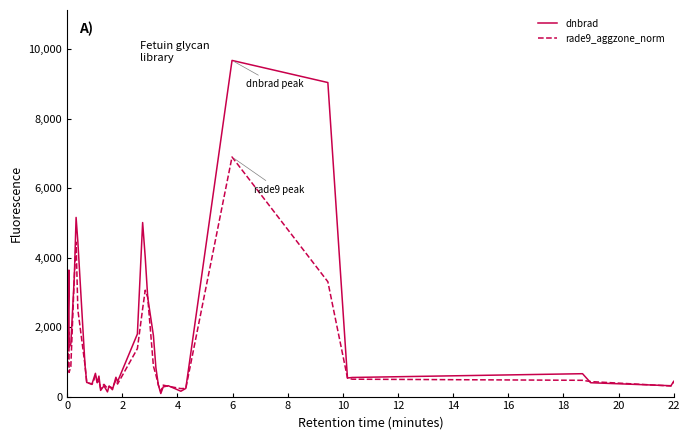

What is the maximum value for dnbrad?

9679.2